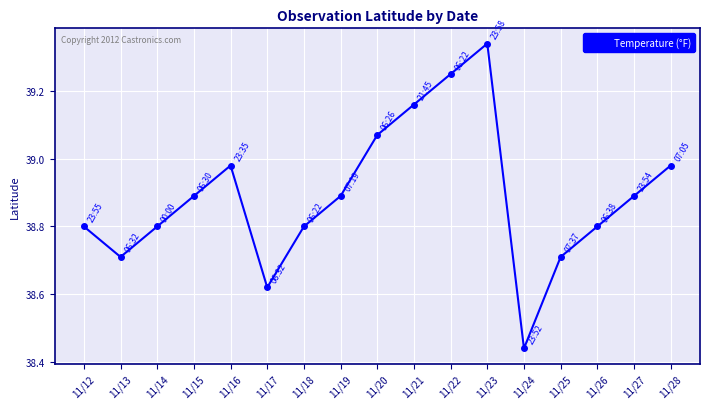

What is the difference between the second highest and second lowest values?

0.6